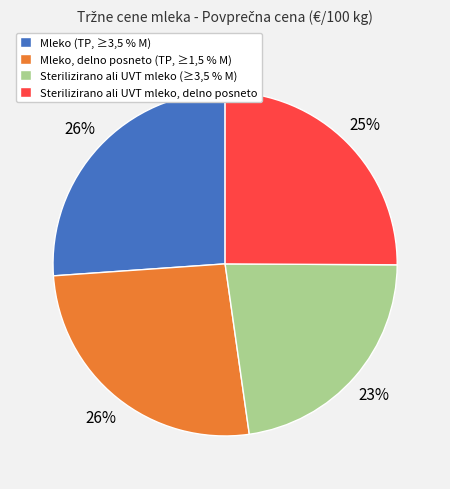

Combined, do Mleko (TP, ≥3,5 % M) and Sterilizirano ali UVT mleko, delno posneto account for over 50%?

Yes